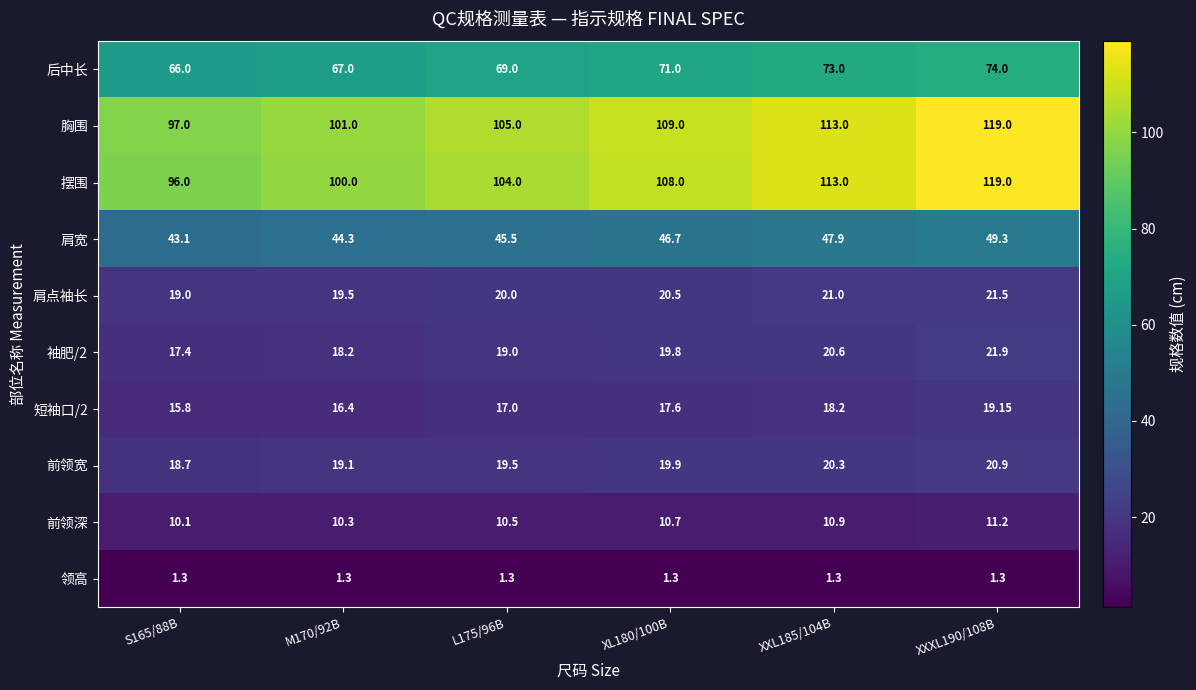

Which series has the largest total across all categories?

胸围